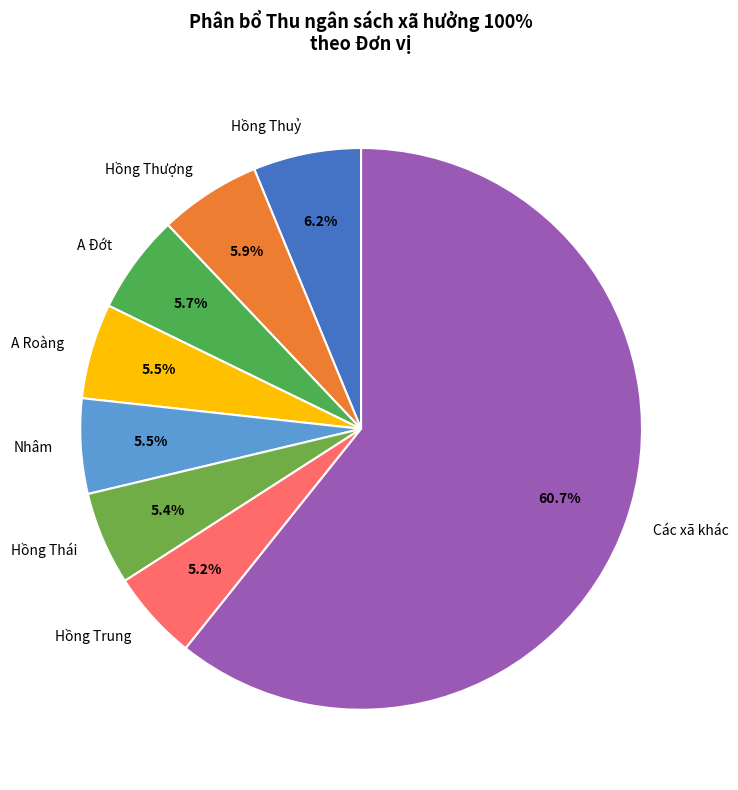

Is there any slice that represents more than half of the pie?

Yes